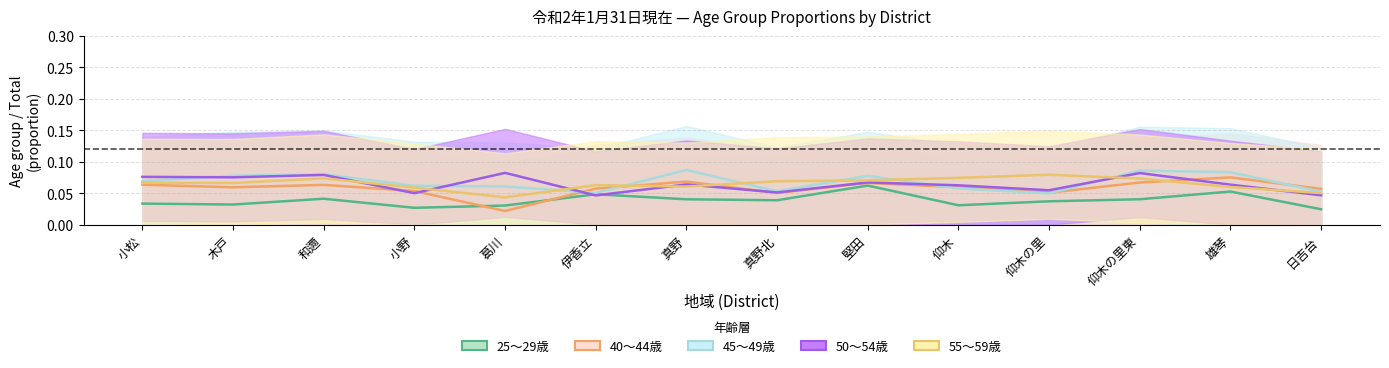

Which series changed the most between 小松 and 木戸?

45～49歳